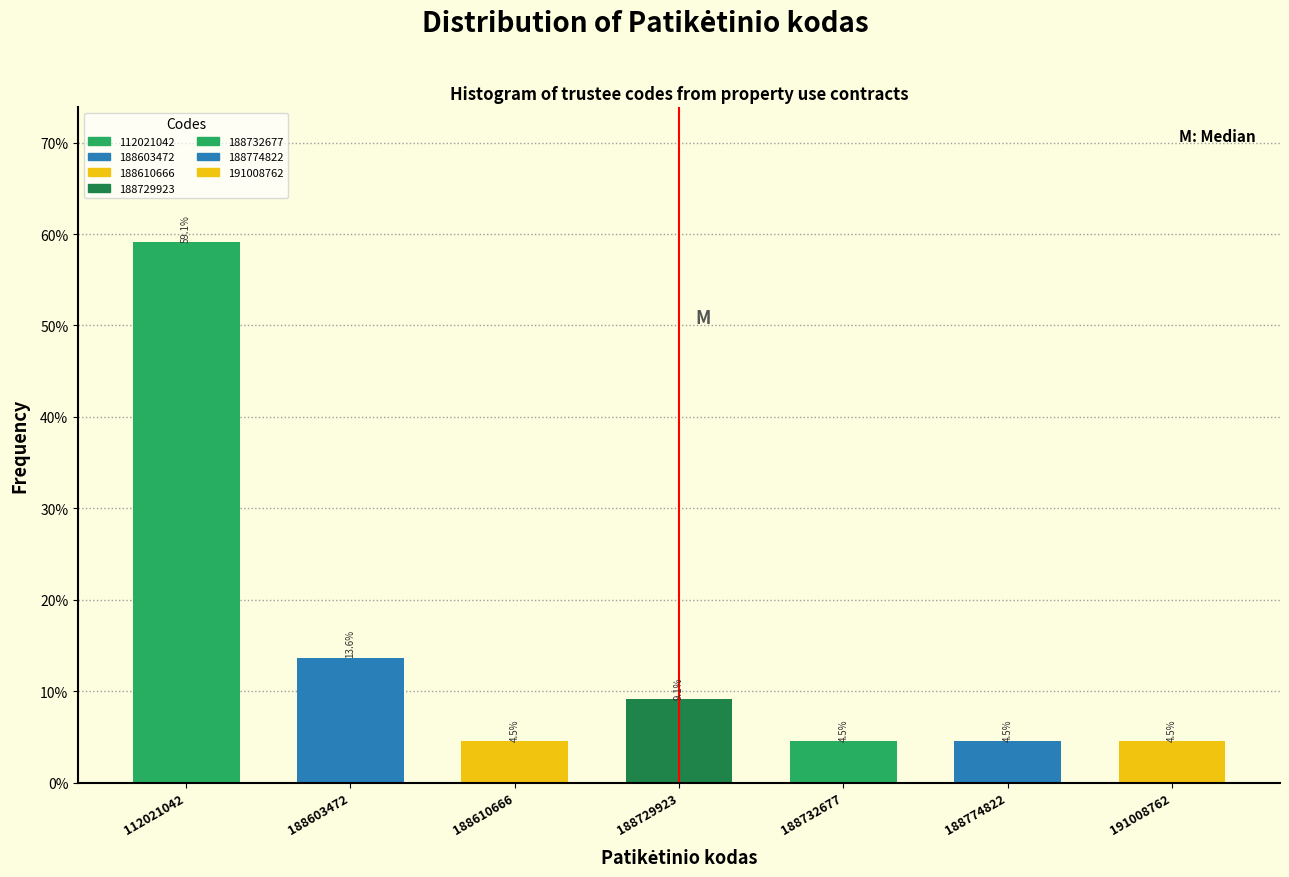

Reading left to right, list all the values displayed in this chart.

59.1	13.6	4.5	9.1	4.5	4.5	4.5